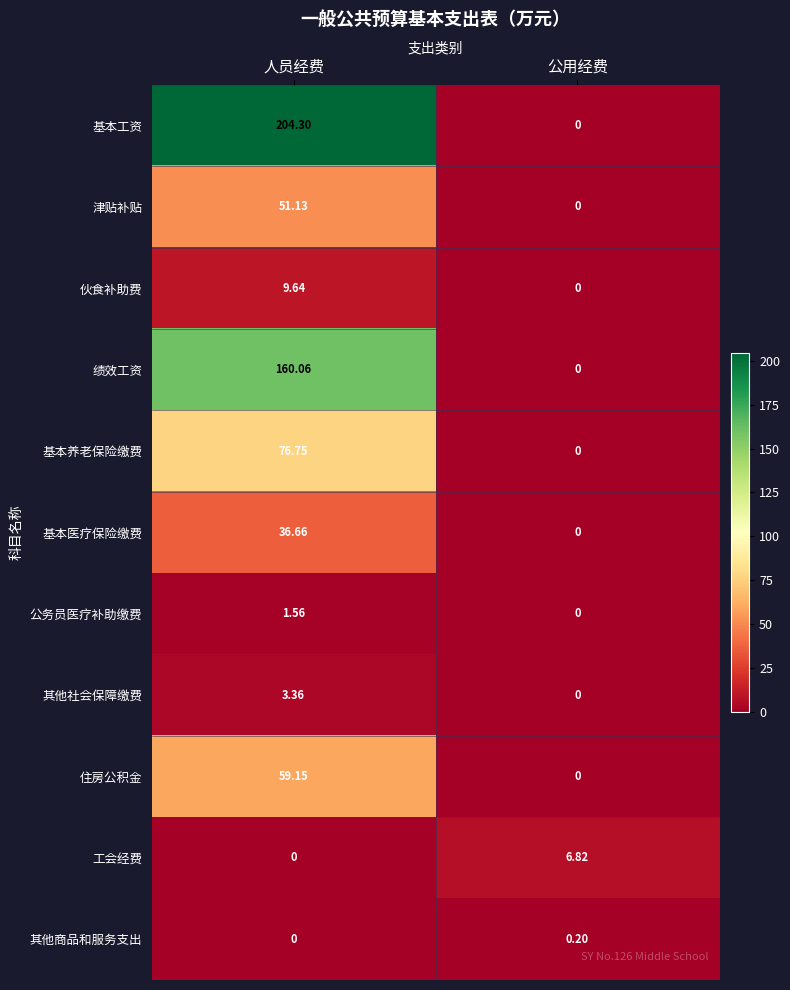

Which series has the widest spread of values?

基本工资